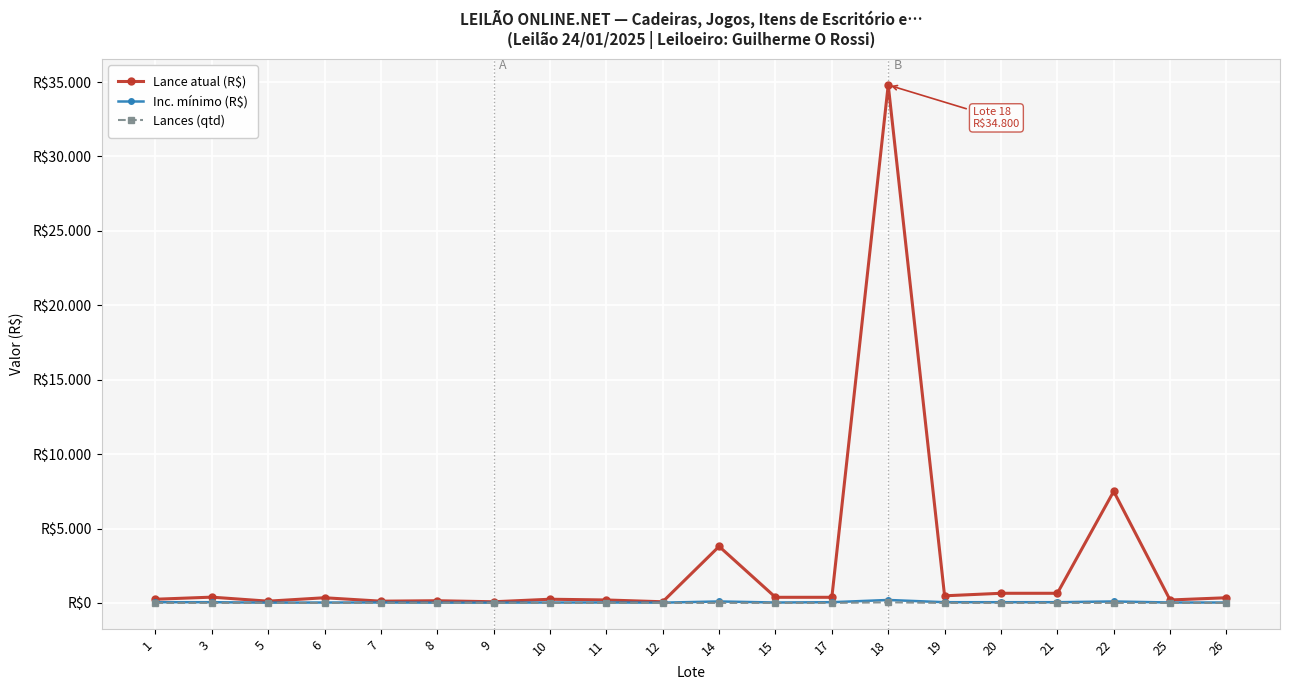

Reading left to right, what are all the values shown in this chart?

Lance atual (R$): 1=250	3=390	5=120	6=350	7=120	8=150	9=80	10=250	11=200	12=80	14=3800	15=380	17=380	18=34800	19=480	20=650	21=650	22=7500	25=200	26=350
Inc. mínimo (R$): 1=50	3=50	5=20	6=30	7=30	8=20	9=20	10=30	11=30	12=20	14=100	15=30	17=50	18=200	19=50	20=50	21=50	22=100	25=30	26=30
Lances (qtd): 1=1	3=1	5=0	6=0	7=0	8=0	9=0	10=0	11=0	12=1	14=0	15=2	17=0	18=41	19=0	20=0	21=0	22=0	25=0	26=0